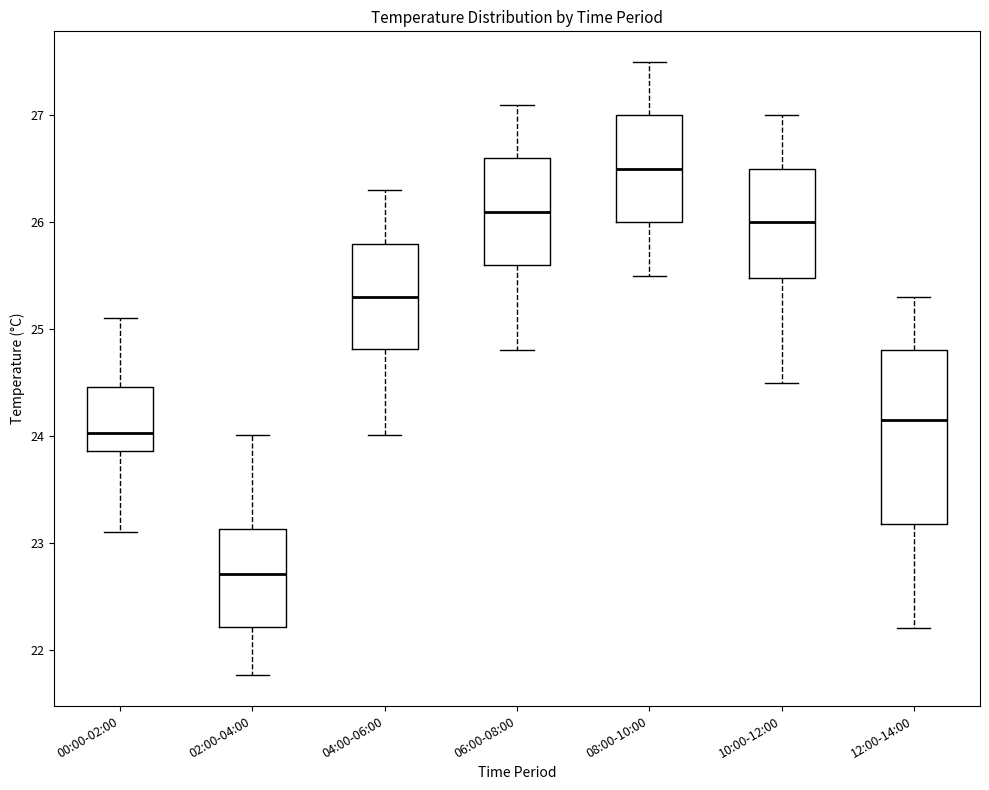

Reading left to right, read every box against the y-axis: the position of its median line, the range the box covers, and the ends of its whiskers. The values are not printed on the chart, so give them approximately, as read against the axis.

00:00-02:00: median 24.0, box 23.9 to 24.5, whiskers 23.1 to 25.1
02:00-04:00: median 22.7, box 22.2 to 23.1, whiskers 21.8 to 24.0
04:00-06:00: median 25.3, box 24.8 to 25.8, whiskers 24.0 to 26.3
06:00-08:00: median 26.1, box 25.6 to 26.6, whiskers 24.8 to 27.1
08:00-10:00: median 26.5, box 26.0 to 27.0, whiskers 25.5 to 27.5
10:00-12:00: median 26.0, box 25.5 to 26.5, whiskers 24.5 to 27.0
12:00-14:00: median 24.2, box 23.2 to 24.8, whiskers 22.2 to 25.3